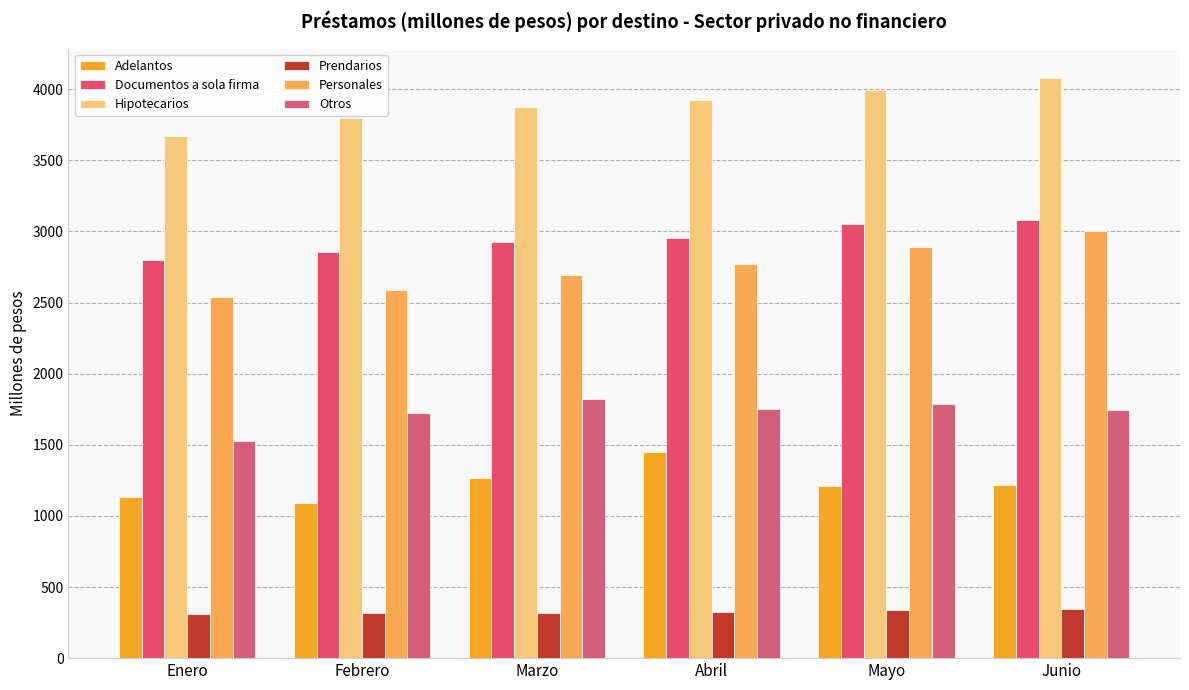

Reading left to right, transcribe all the data shown in this chart.

Adelantos: 1135.5	1088.3	1268.6	1451.8	1208.8	1220.5
Documentos a sola firma: 2802.3	2858.5	2928.3	2957.5	3051.8	3080.1
Hipotecarios: 3670.5	3794.8	3877.4	3924.1	3997.8	4082.4
Prendarios: 309.5	314.5	320.6	324.5	341.7	342.9
Personales: 2541.1	2585.5	2692.1	2770.3	2887.9	3002.2
Otros: 1525.8	1723.6	1820.6	1749.0	1784.8	1744.6